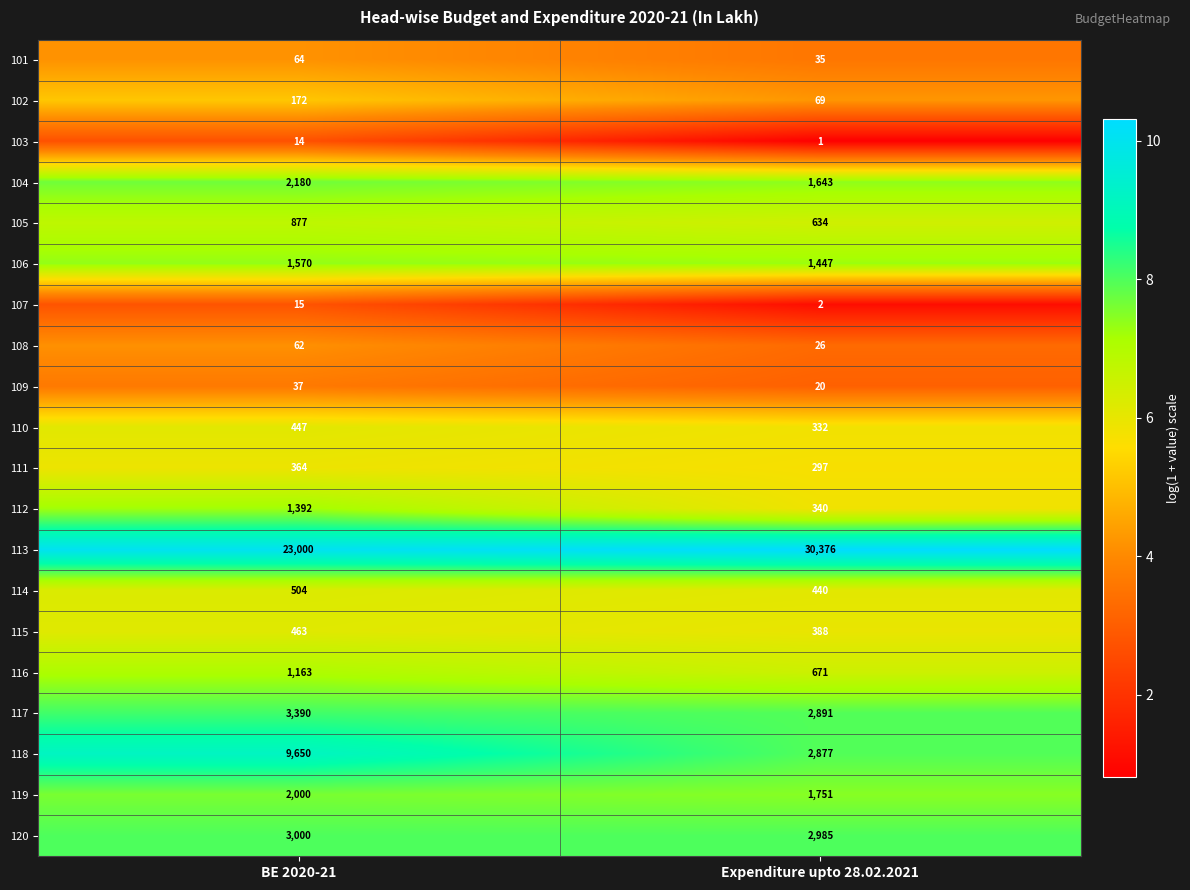

Rank the series by their maximum value, from lowest to highest.

103, 107, 109, 108, 101, 102, 111, 110, 115, 114, 105, 116, 112, 106, 119, 104, 120, 117, 118, 113